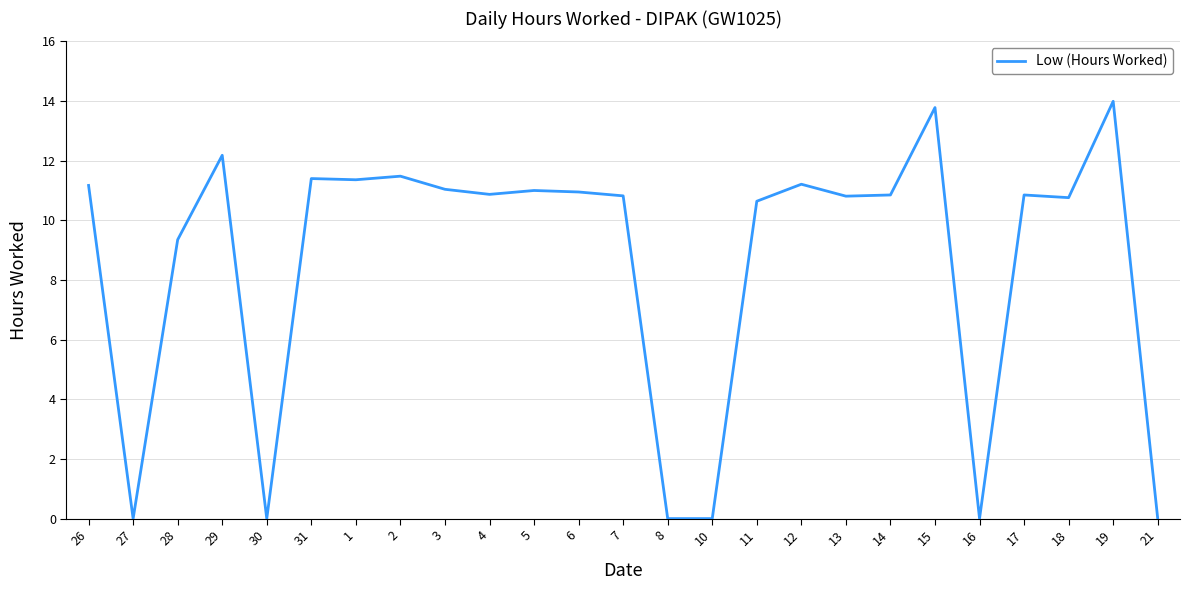

Where is the data nearest to the value 6?

28